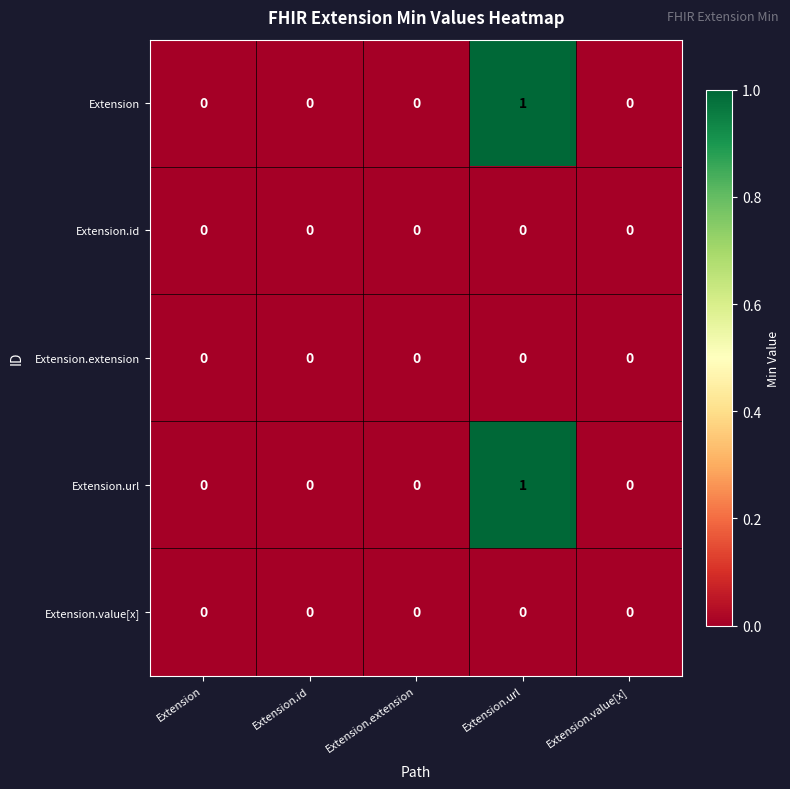

Which category has the highest value across all series?

Extension.url